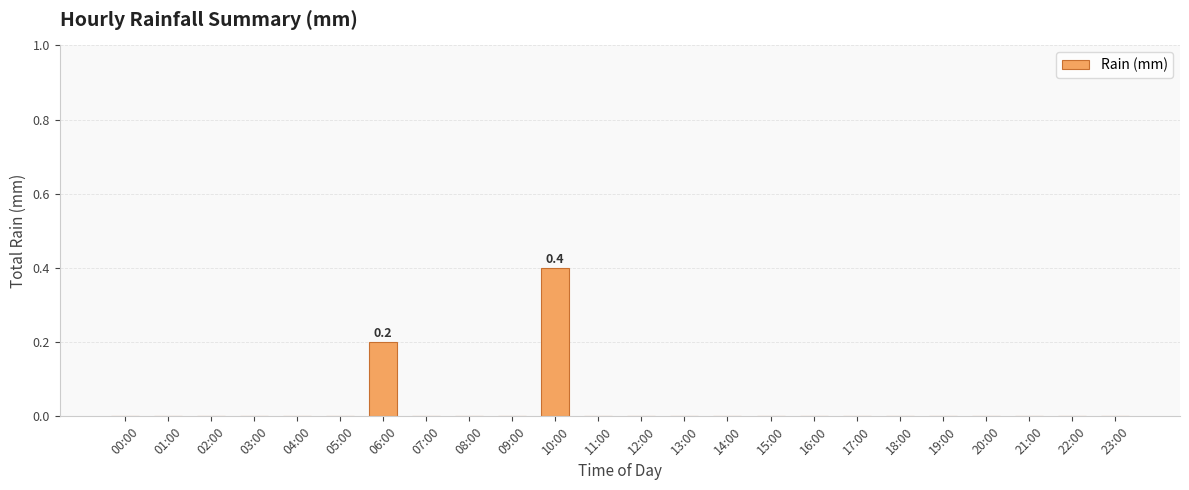

Are the bars horizontal?

No